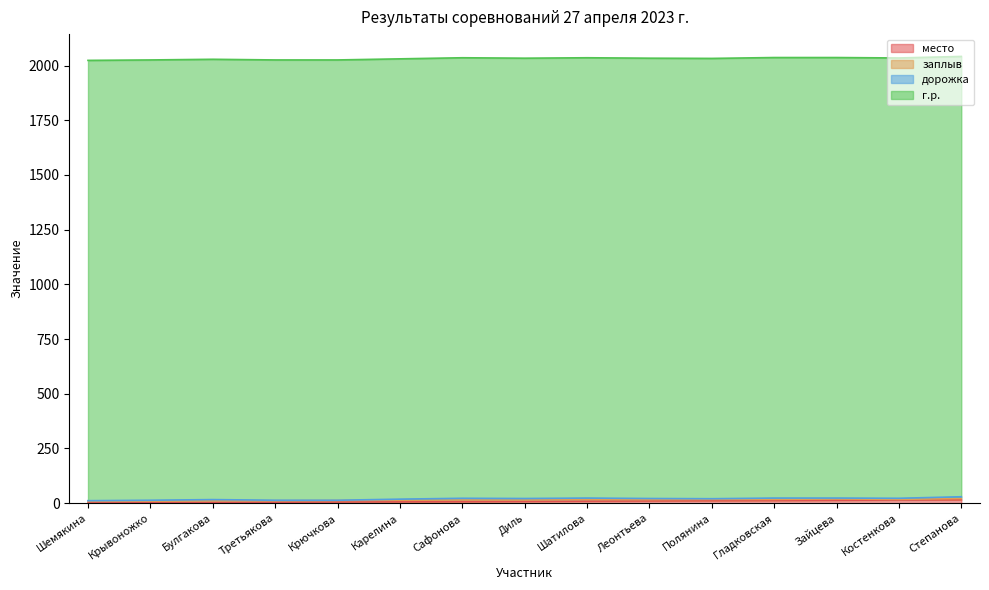

How many lines are shown in the chart?

4